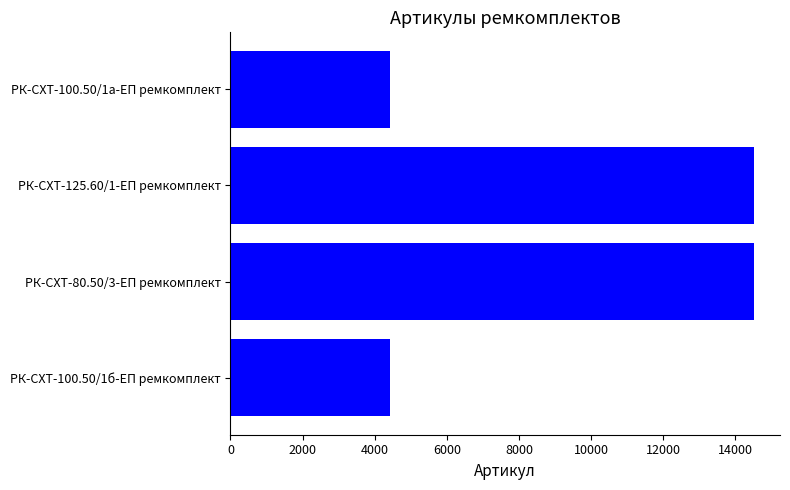

What is the sum of all values?

37878